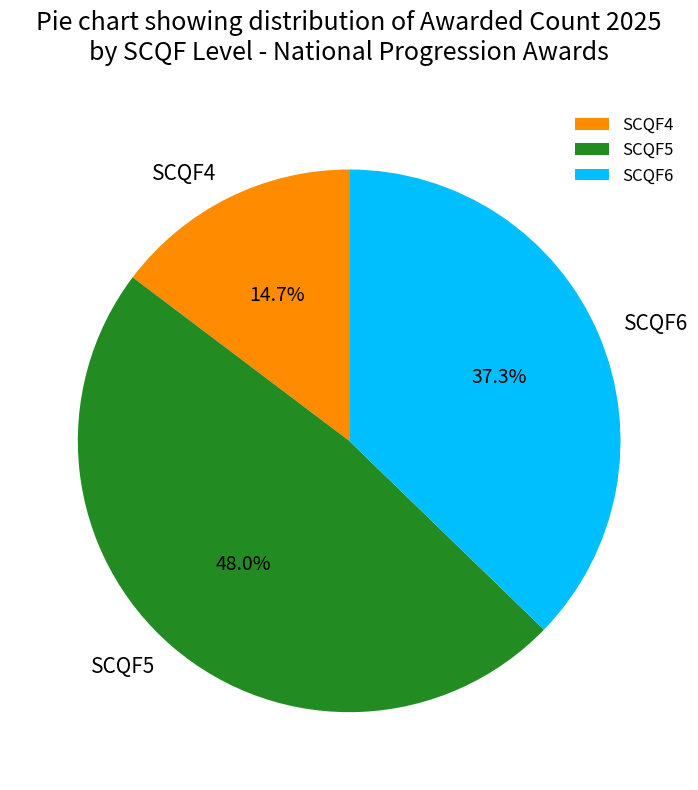

What is the largest slice in the pie chart?

SCQF5